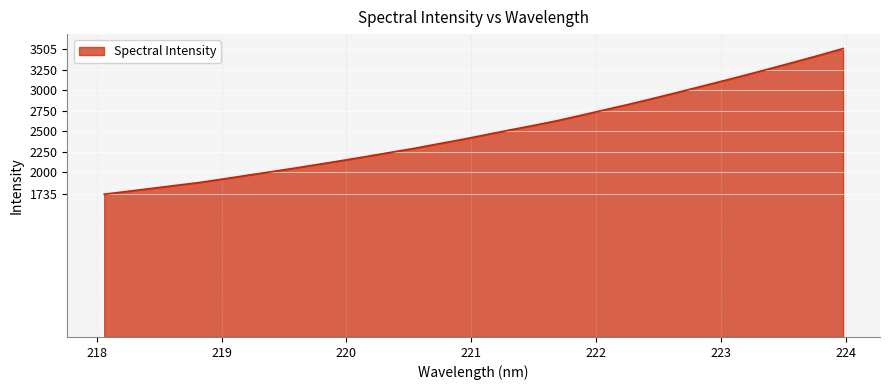

What is the difference between the maximum and minimum values?

1770.6